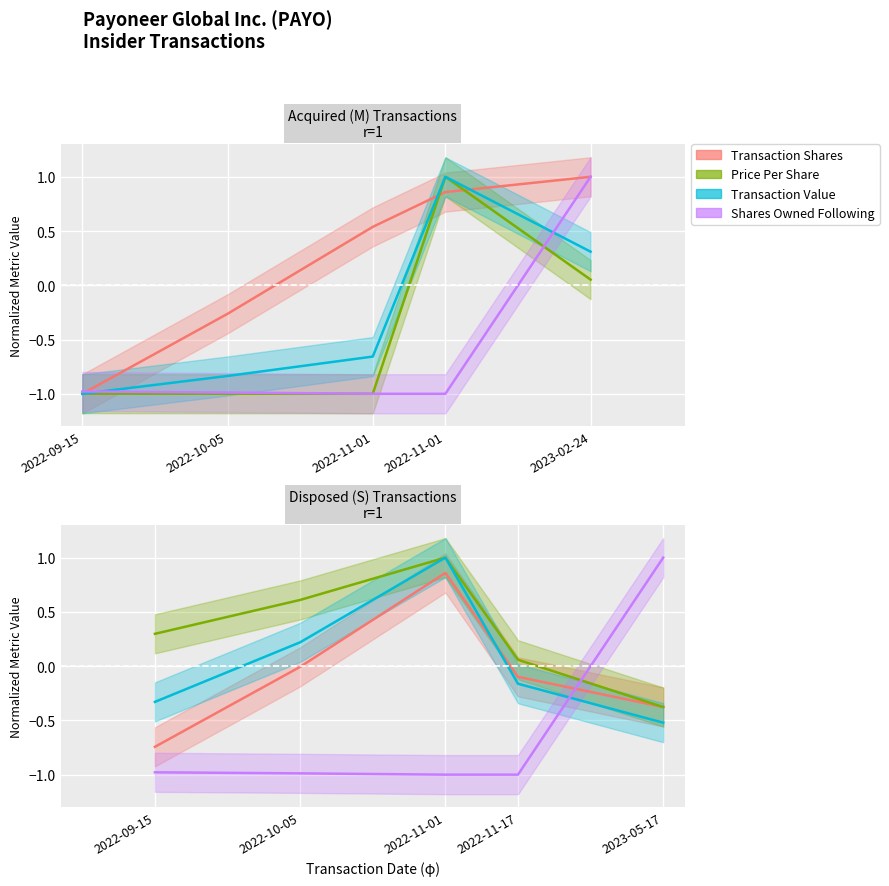

What is the total value across all series at 2022-11-01?

1.9